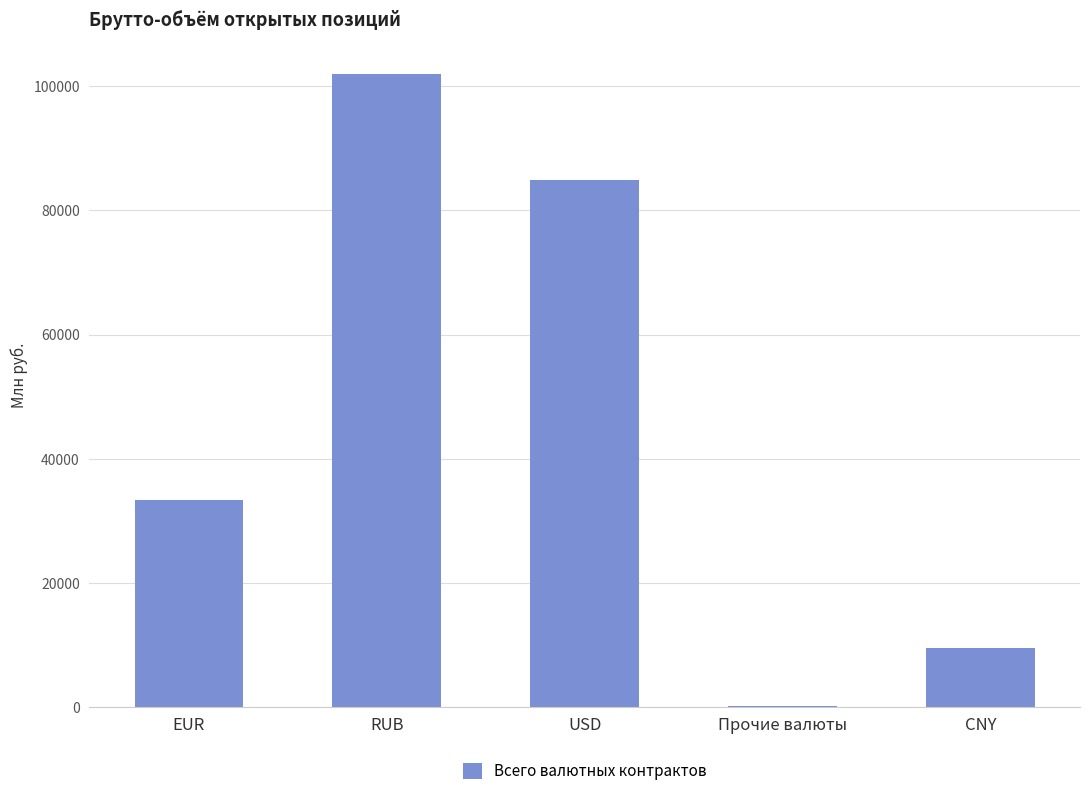

What is the maximum value shown in the chart?

101976.9